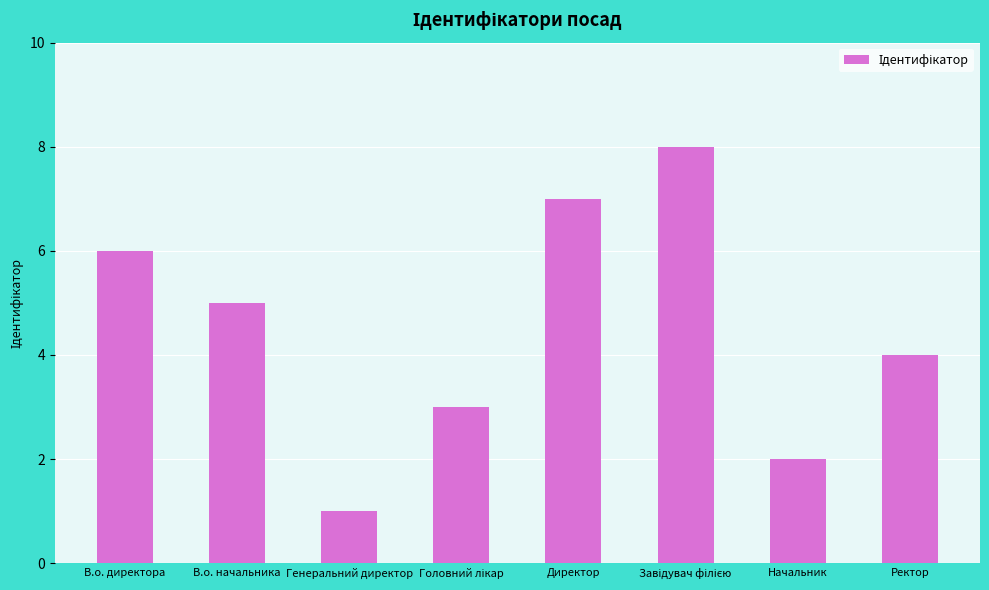

What is the label of the 4th bar from the right?

Директор